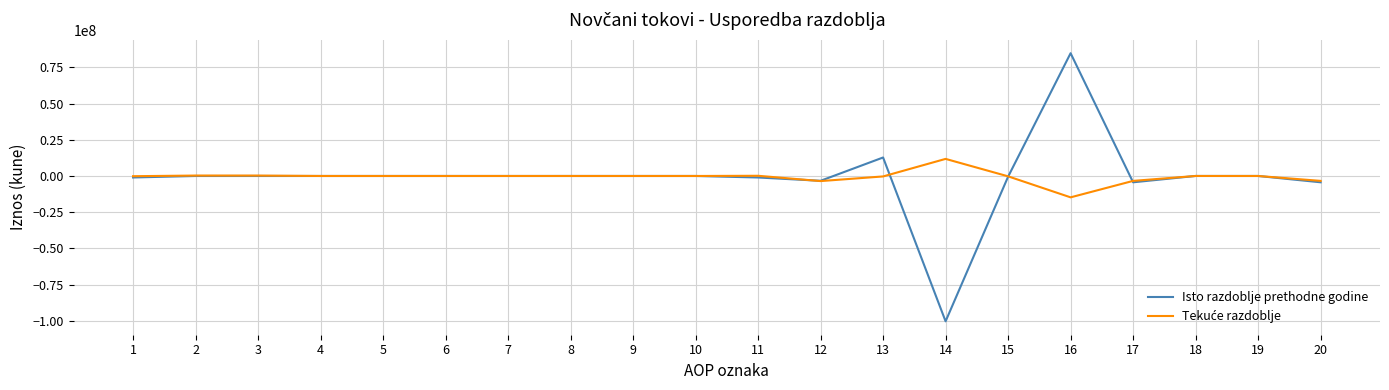

The Isto razdoblje prethodne godine series shows -10066 at 2. True or false?

True